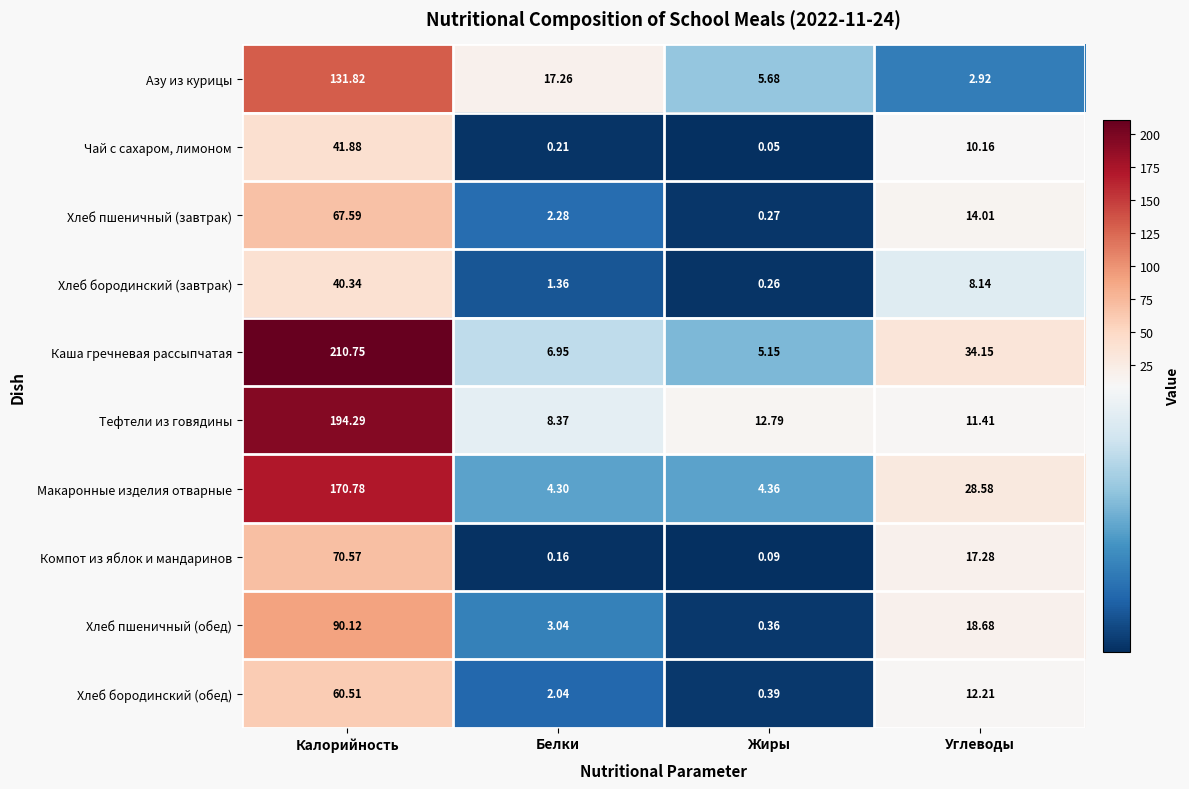

List the series in order of their peak value, highest first.

Каша гречневая рассыпчатая, Тефтели из говядины, Макаронные изделия отварные, Азу из курицы, Хлеб пшеничный (обед), Компот из яблок и мандаринов, Хлеб пшеничный (завтрак), Хлеб бородинский (обед), Чай с сахаром, лимоном, Хлеб бородинский (завтрак)